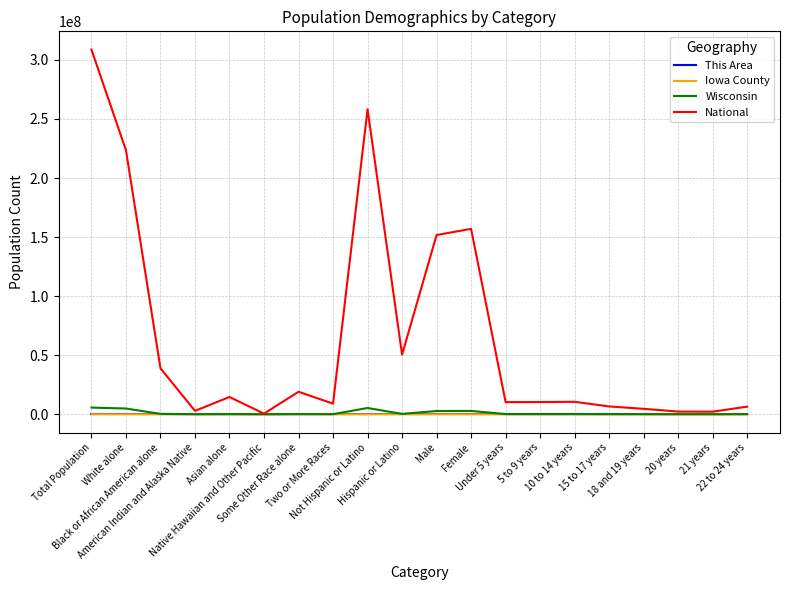

What are all the series names shown in the legend?

This Area, Iowa County, Wisconsin, National